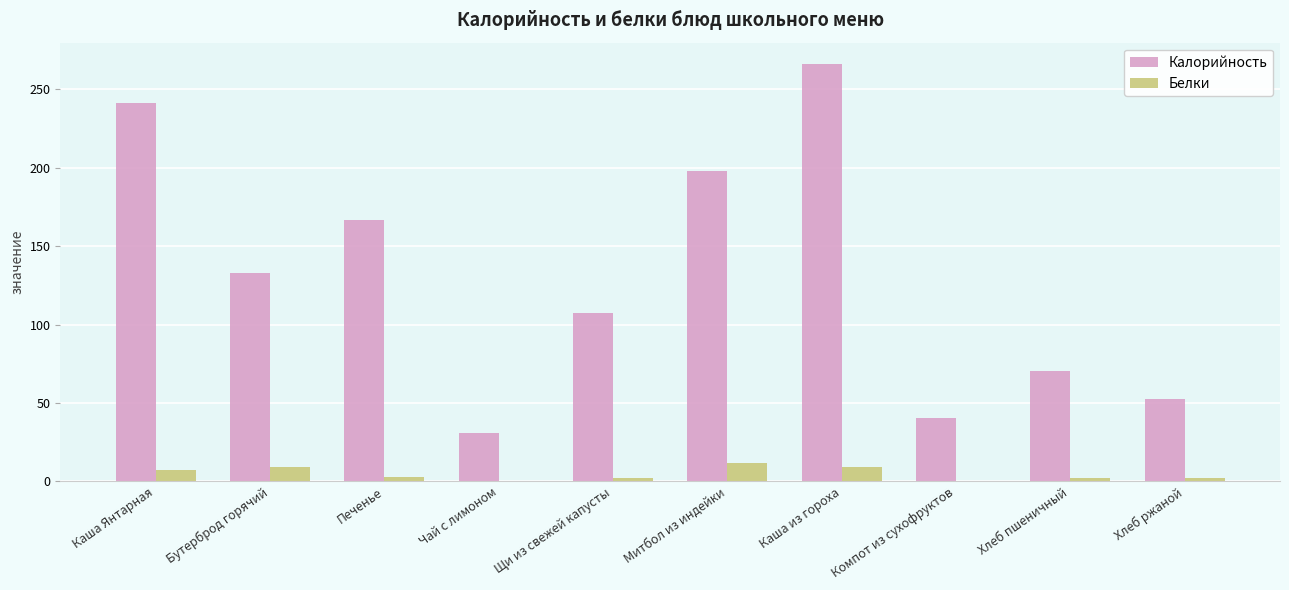

Which series changed the most between Бутерброд горячий and Хлеб пшеничный?

Калорийность